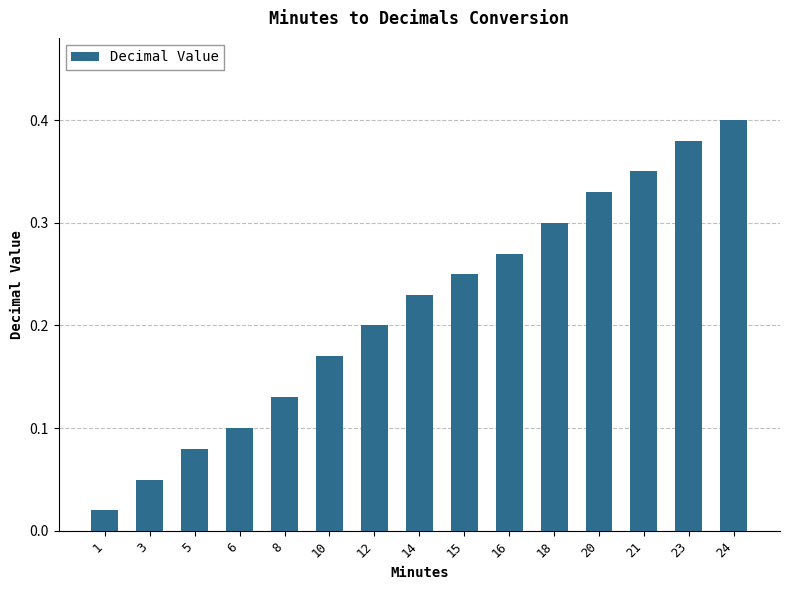

The chart shows a value of 0.4 at 23. True or false?

True